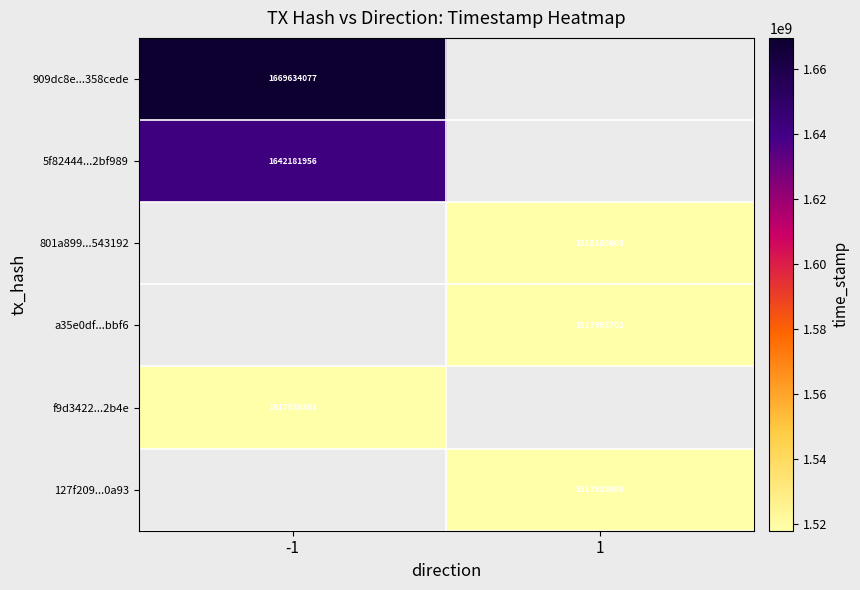

Is it true that 909dc8e...358cede equals 1066397364 at -1?

False